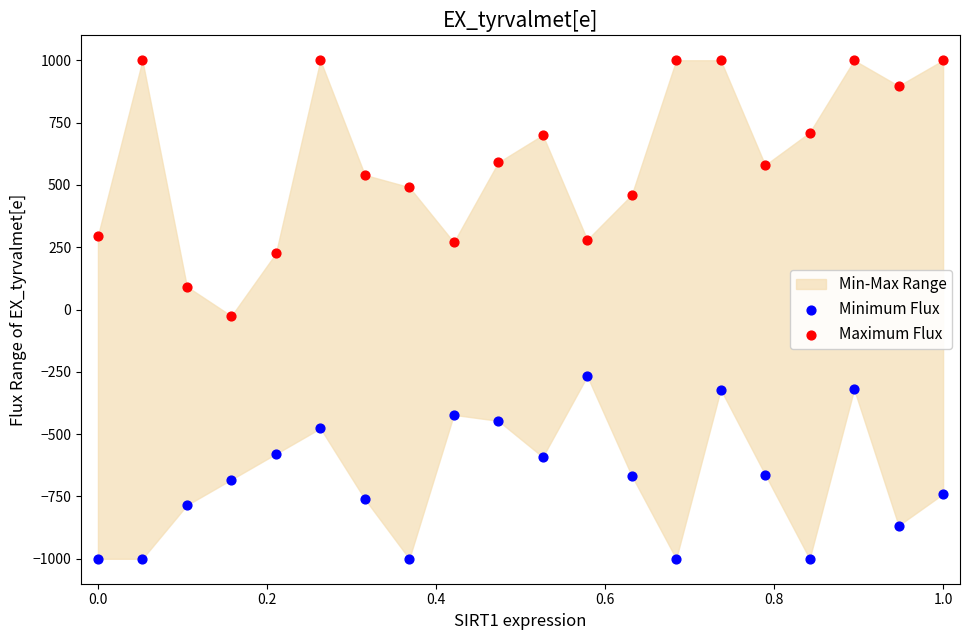

Which series reaches the maximum Y coordinate?

Maximum Flux